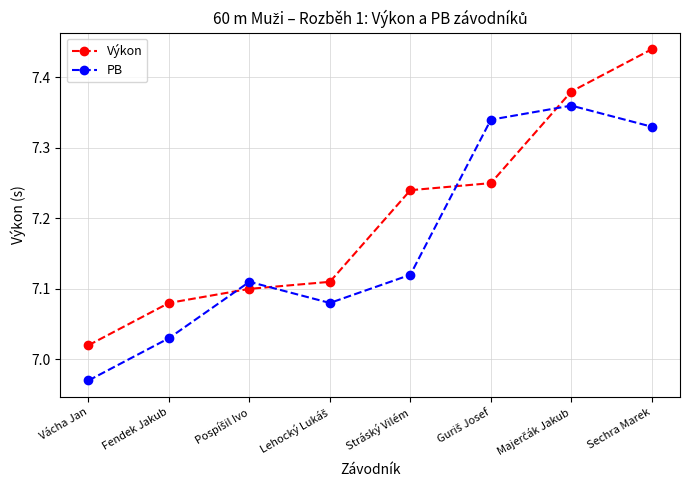

Rank the series at Fendek Jakub from lowest to highest value.

PB, Výkon